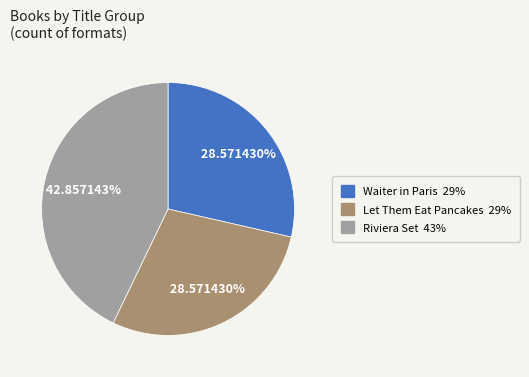

Does any single category account for the majority?

No